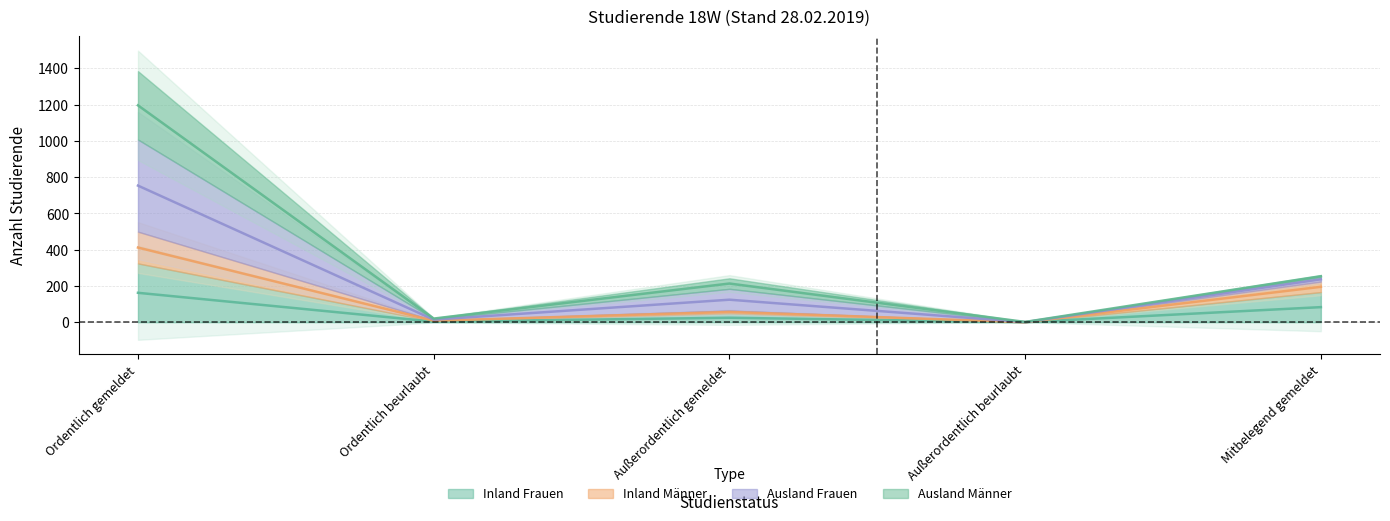

True or false: Inland Männer and Inland Frauen intersect in this chart.

False